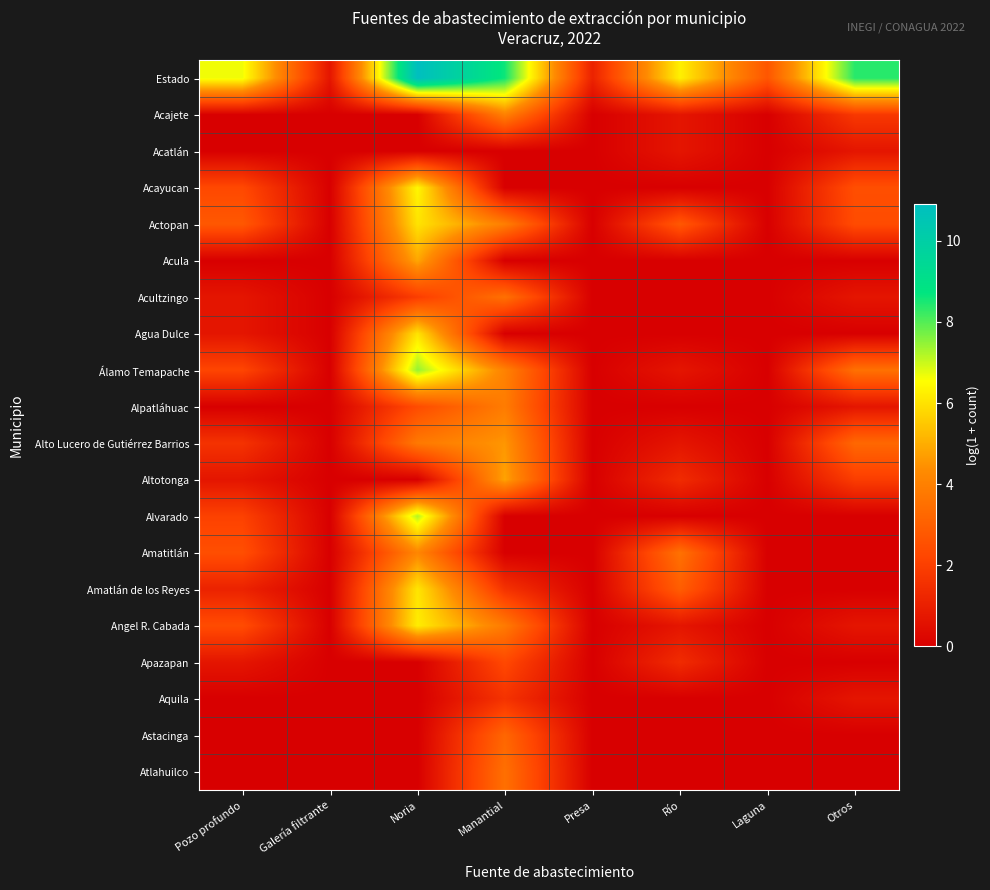

Which series has the widest spread of values?

Estado